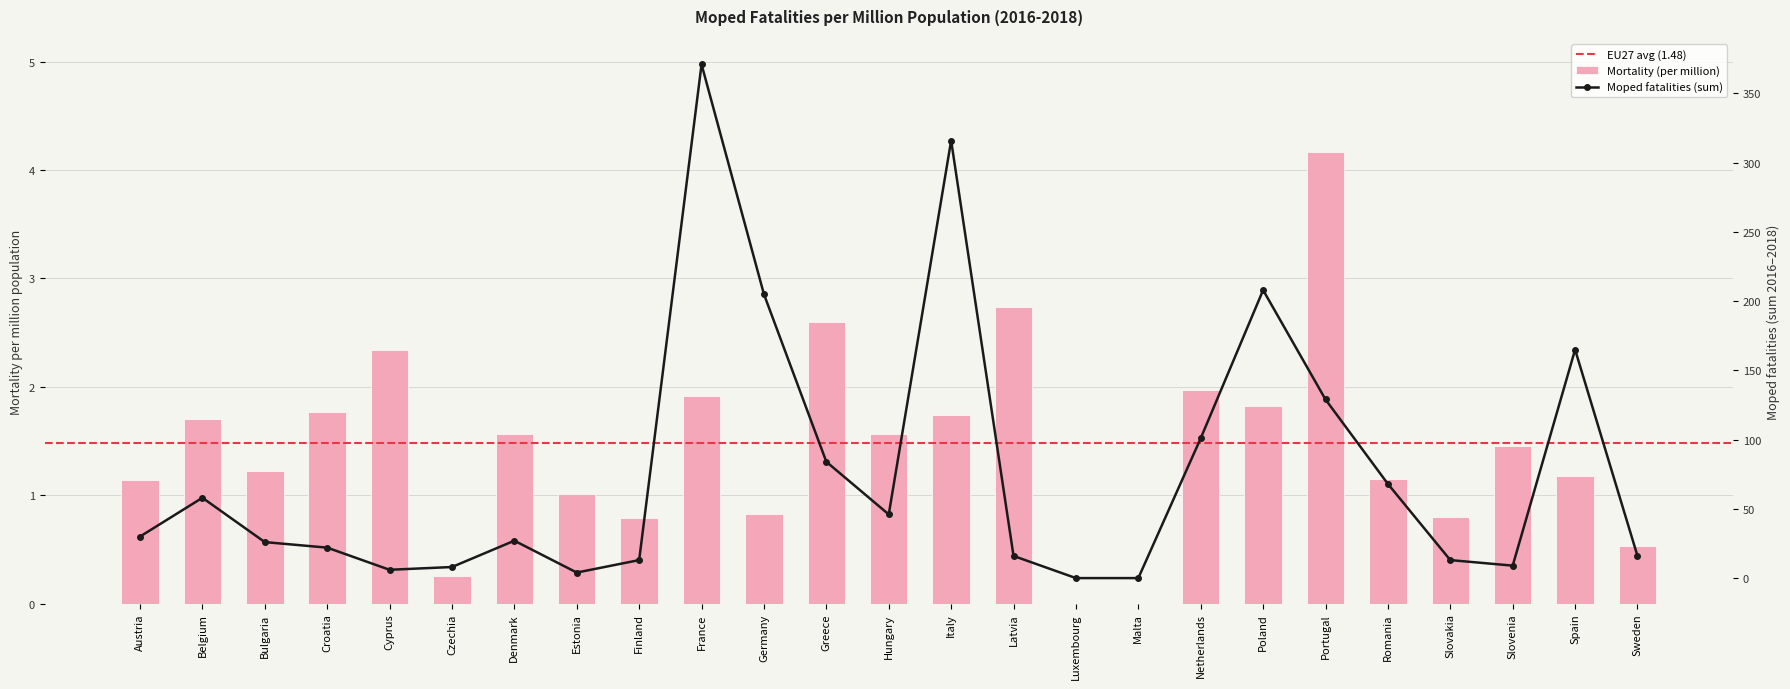

List the labels in order of value, largest first.

Portugal, Latvia, Greece, Cyprus, Netherlands, France, Poland, Croatia, Italy, Belgium, Denmark, Hungary, Slovenia, Bulgaria, Spain, Romania, Austria, Estonia, Germany, Slovakia, Finland, Sweden, Czechia, Luxembourg, Malta